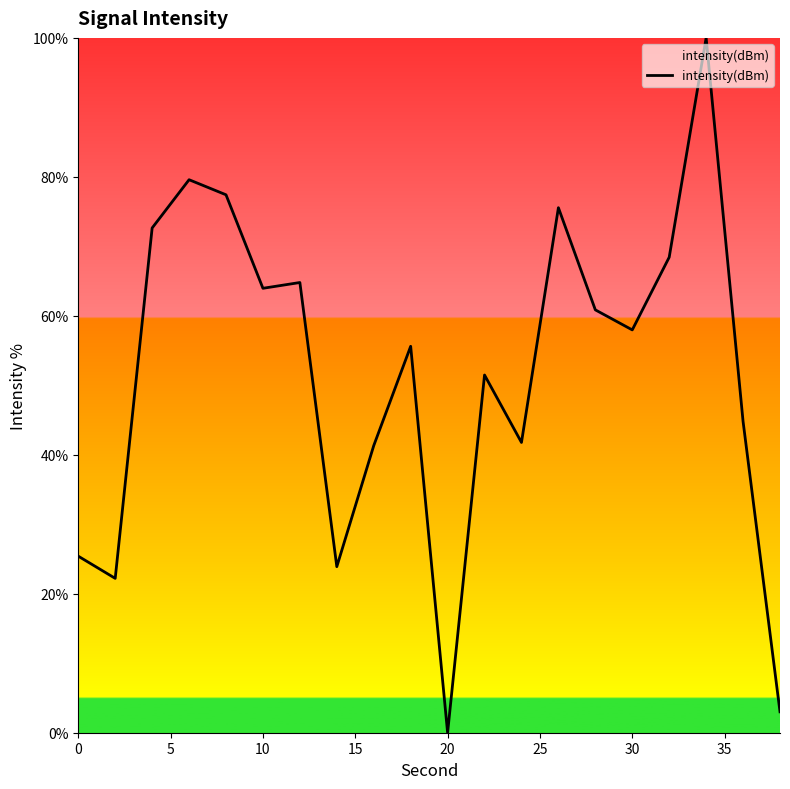

What is the maximum value shown in the chart?

100.0